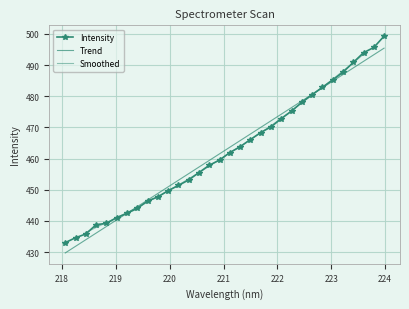

What is the sum of all values?

14802.5